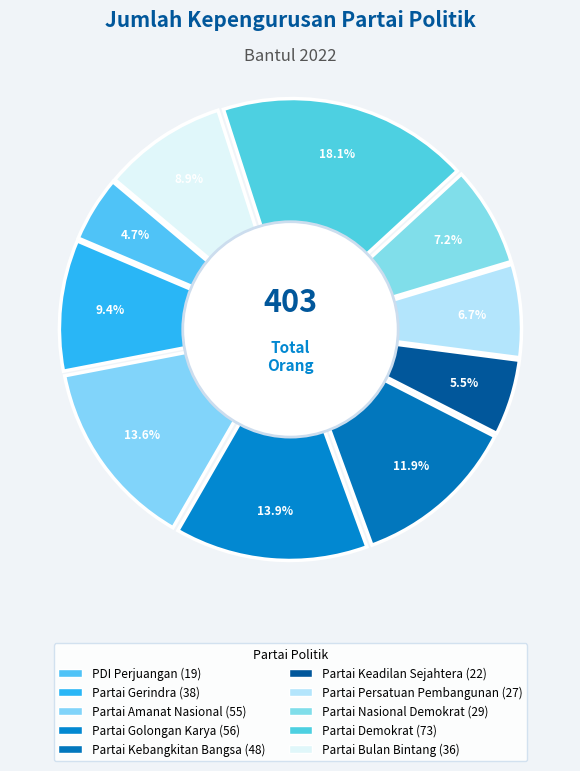

True or false: Partai Kebangkitan Bangsa accounts for 12% of the total.

True